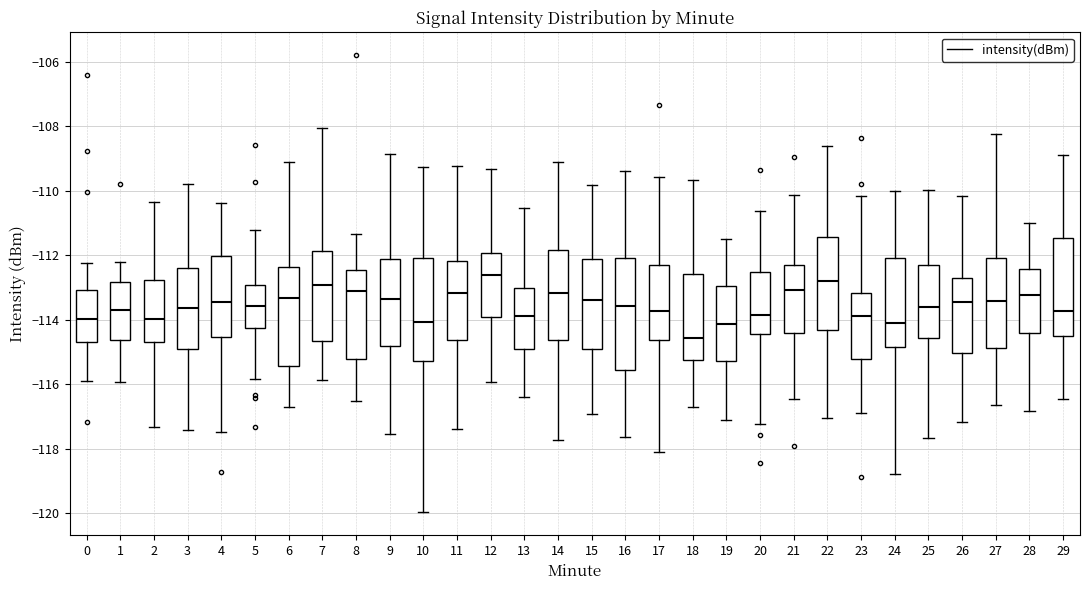

Where is the upper edge of the box at x = 8 on the y-axis? The values are not printed on the chart, so give them approximately, as read against the axis.

-112.4